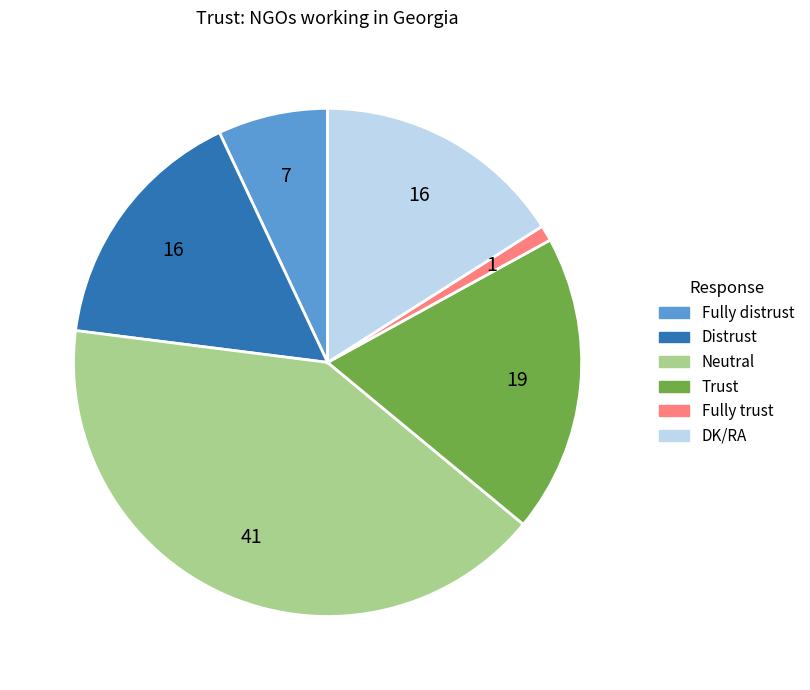

Is the sum of Trust and Fully distrust greater than half?

No